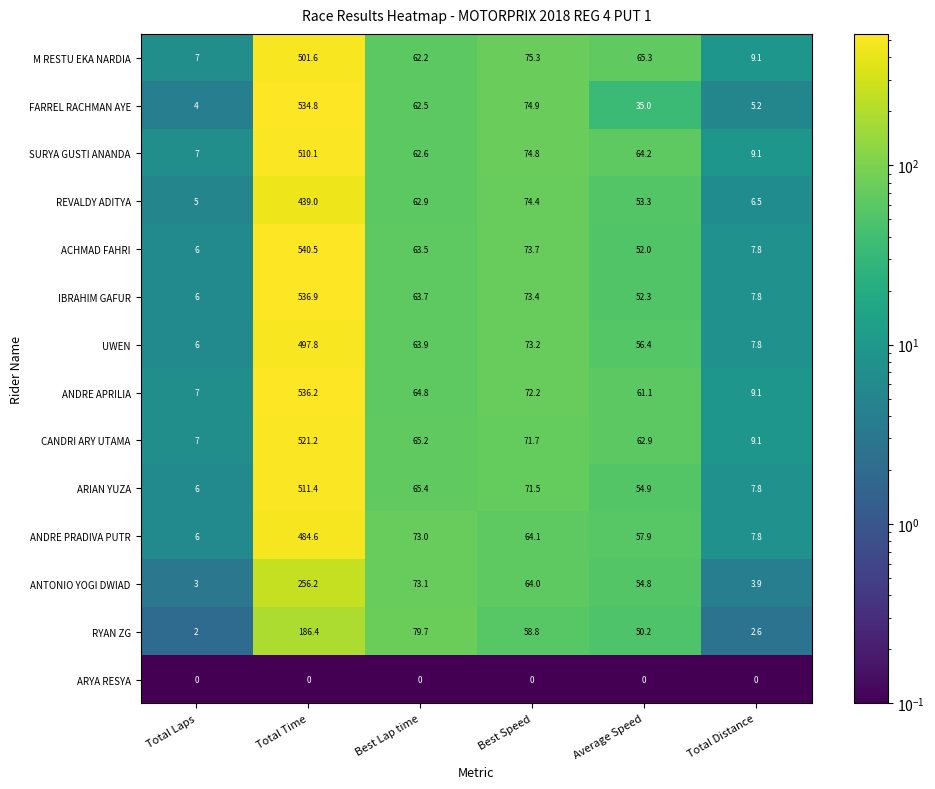

How many series are shown in this chart?

14